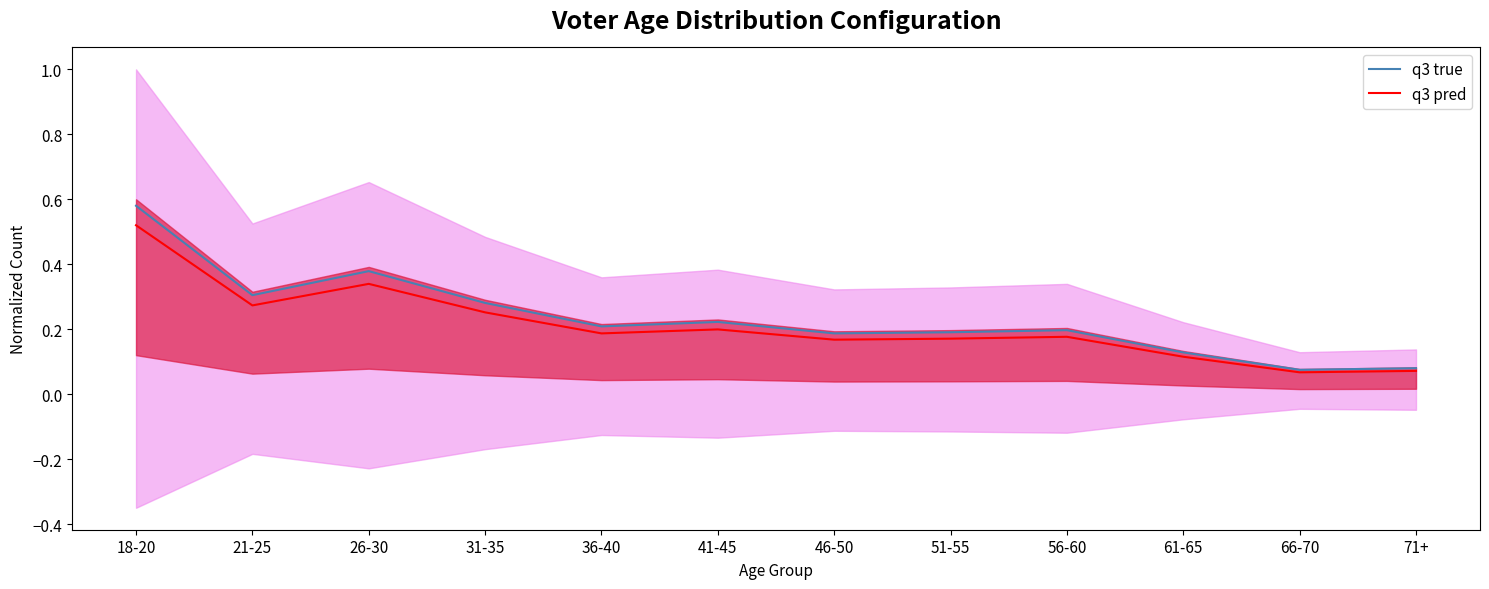

True or false: q3 pred has a value of 0.3 at 21-25.

True